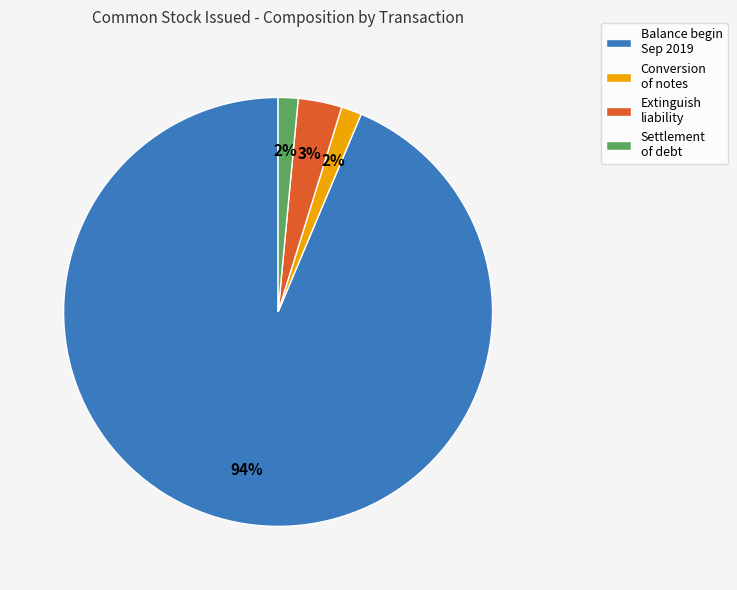

How many slices are in this pie chart?

4